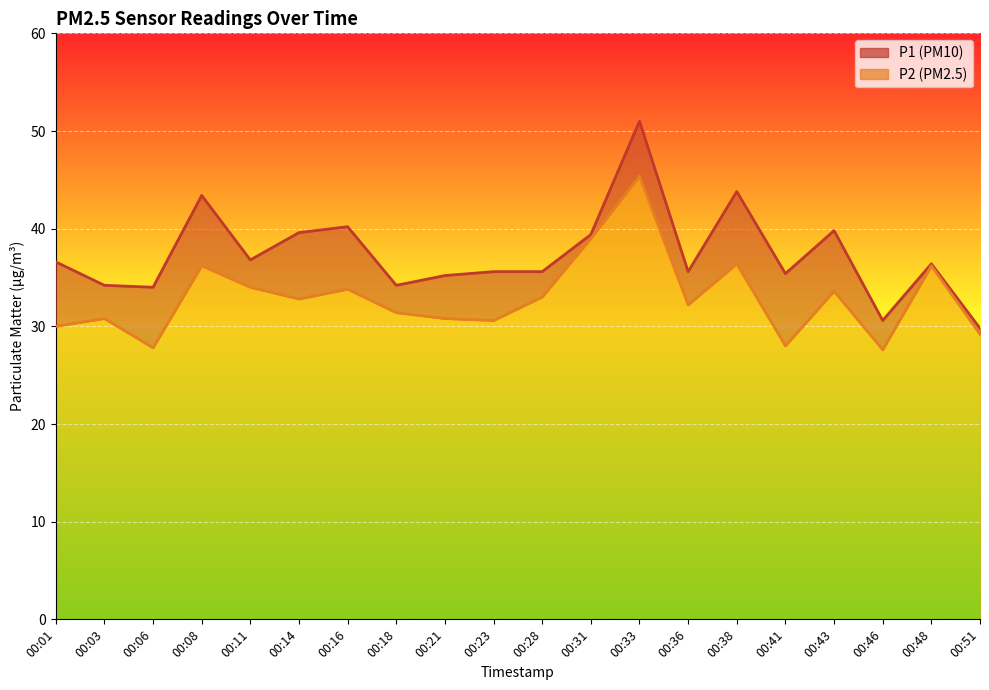

What is the highest value of the P2 series?

45.4